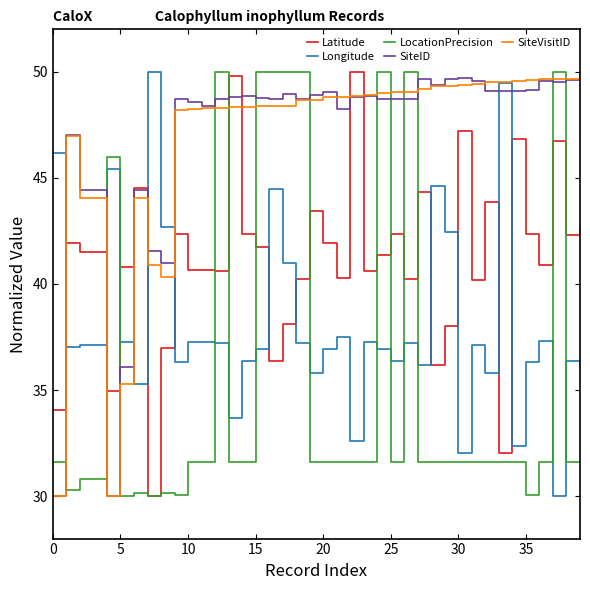

True or false: LocationPrecision has more than 2 interior local peaks.

True